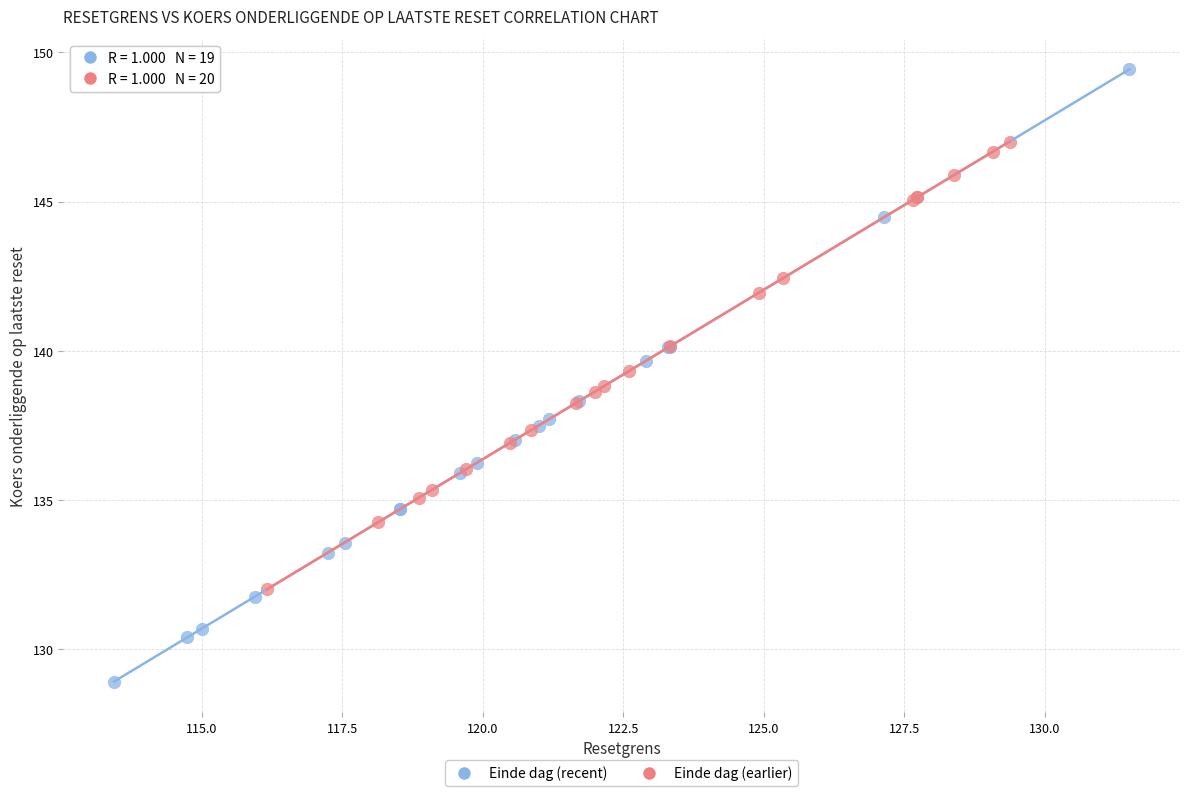

Which series contains the highest Y value?

Einde dag (recent)